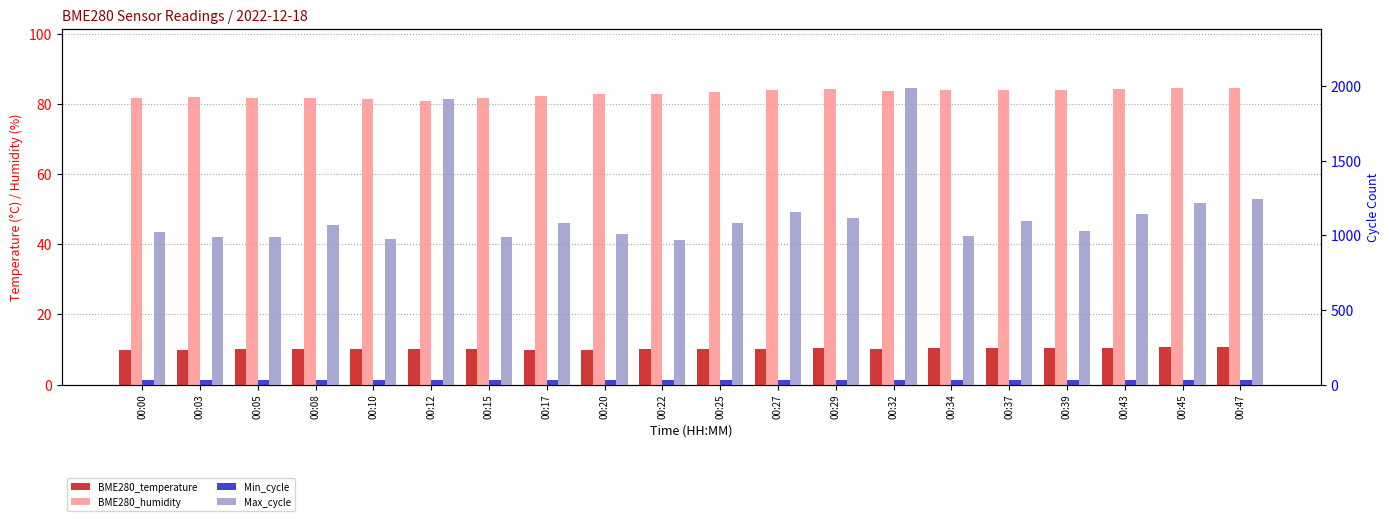

Rank the series at 00:34 from highest to lowest value.

Max_cycle, BME280_humidity, Min_cycle, BME280_temperature